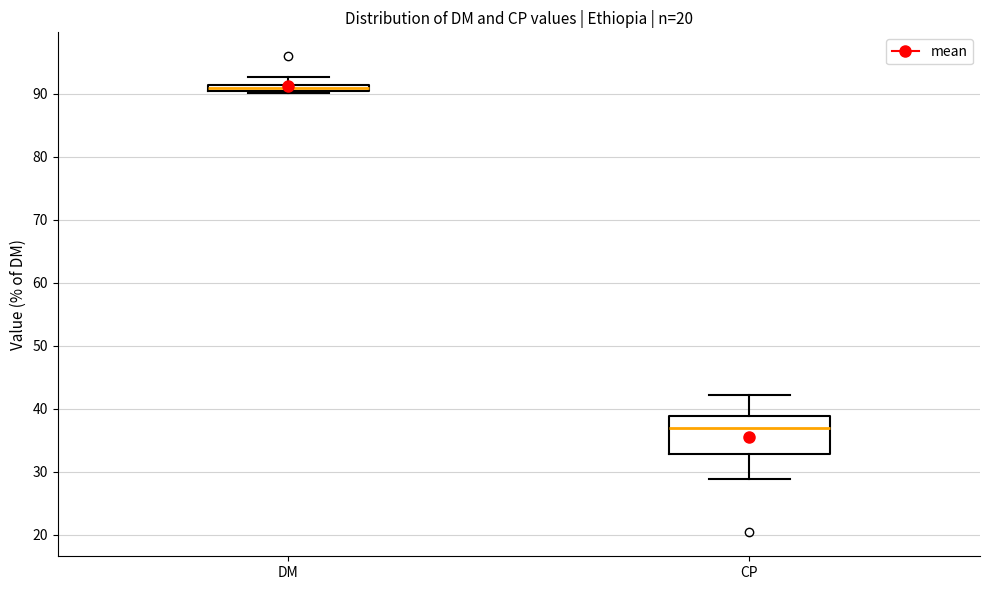

Where does the upper whisker of the box for CP end on the y-axis? The values are not printed on the chart, so give them approximately, as read against the axis.

42